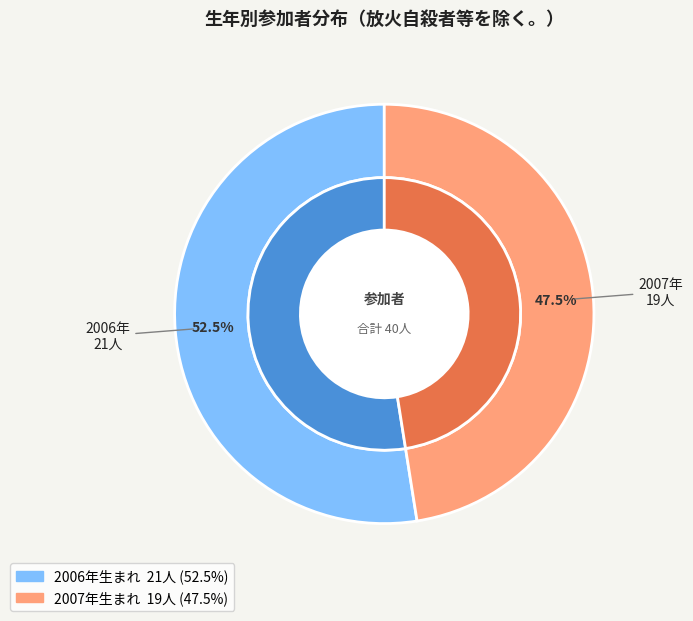

Is there any slice that represents more than half of the pie?

Yes